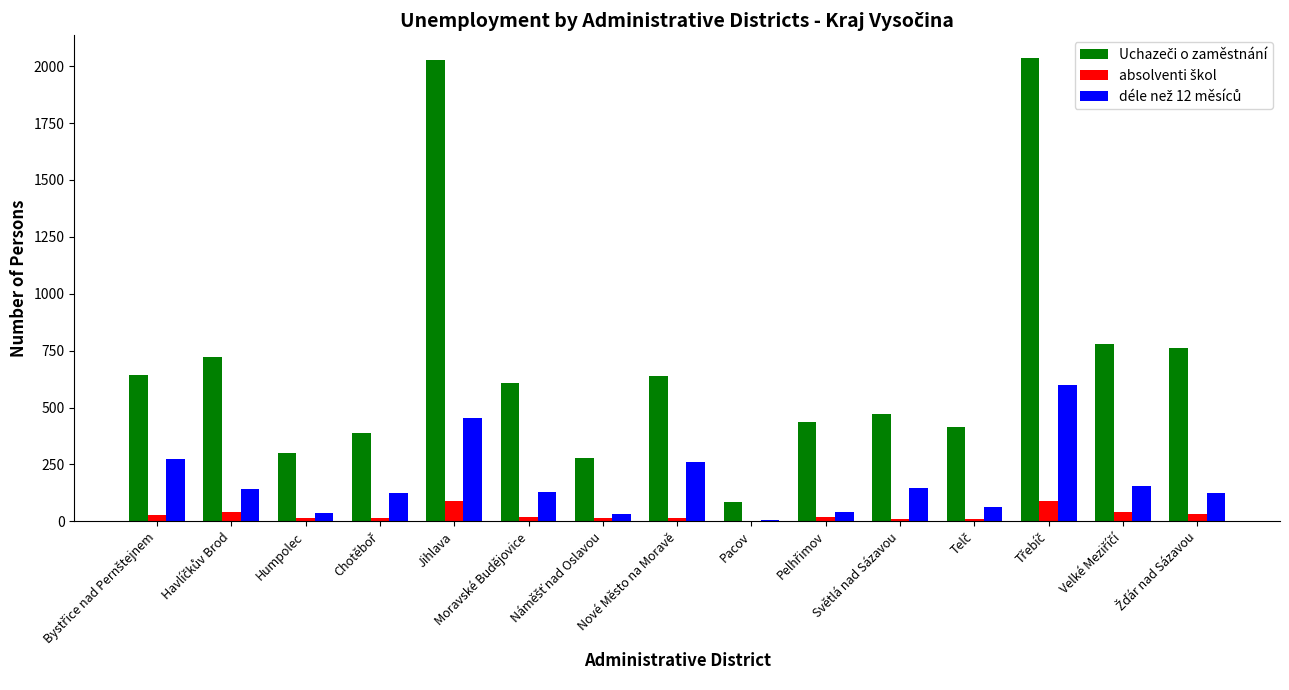

What is the greatest value displayed?

2034